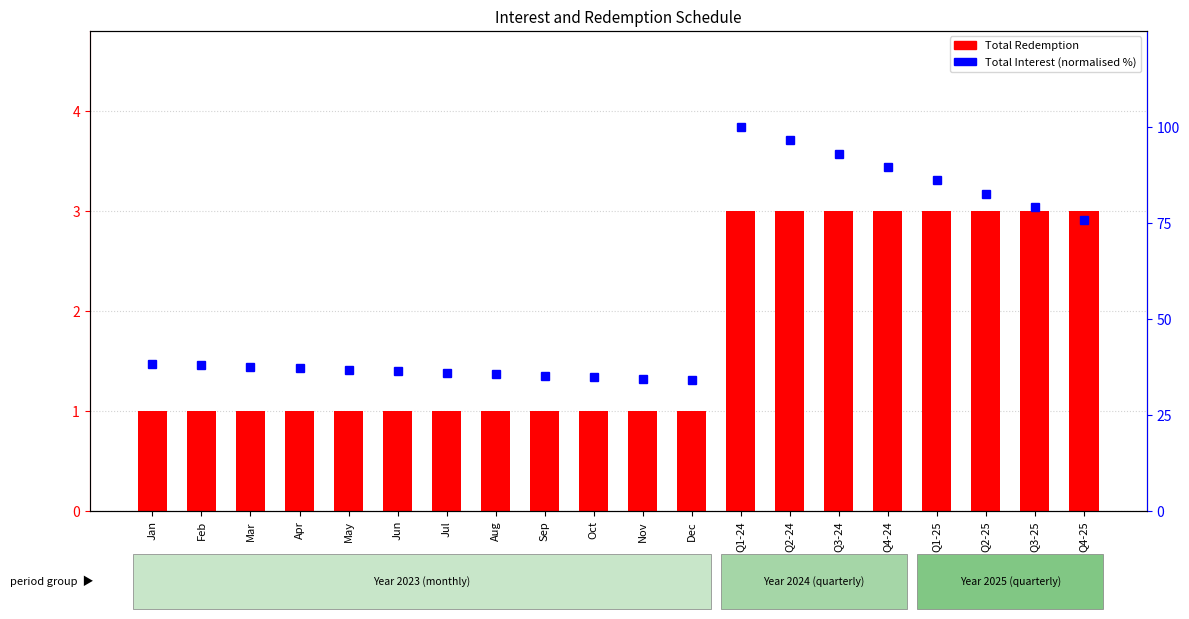

Which category has the lowest value in the percentile rank within the sample series?

Dec